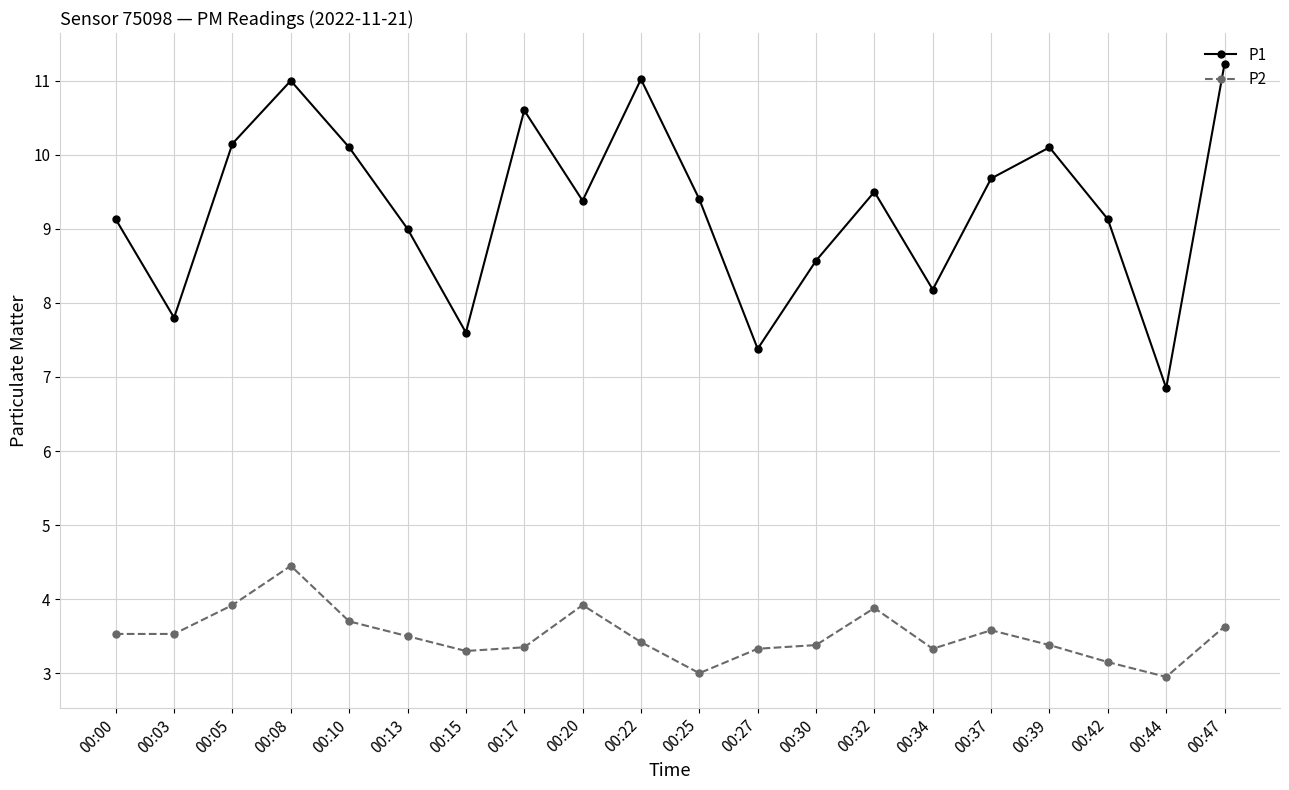

In P1, how many points are higher than both neighbors (excluding endpoints)?

5